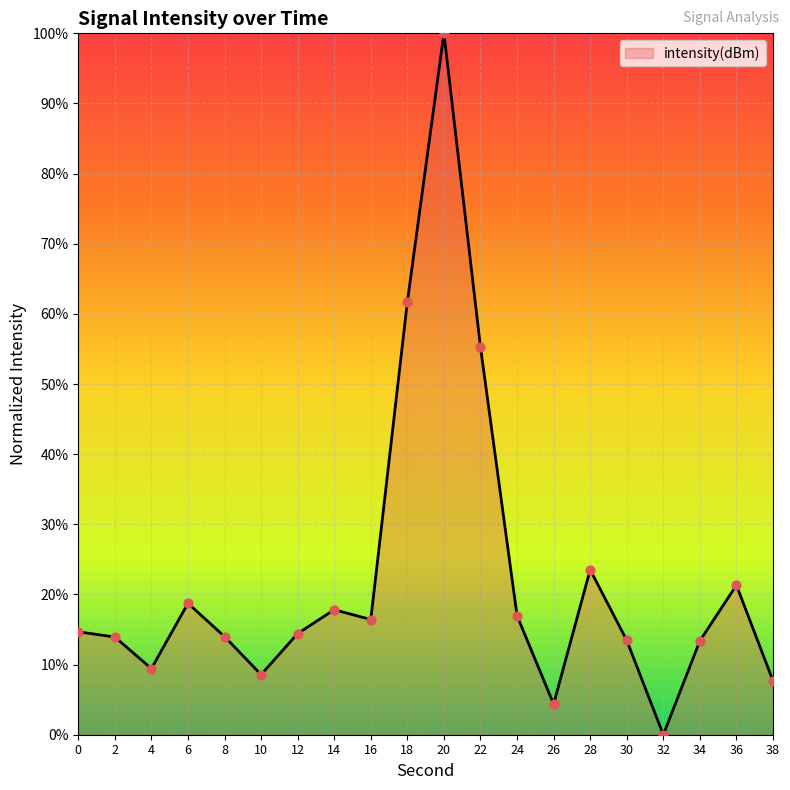

What is the change in value from 20 to 28?

-76.5